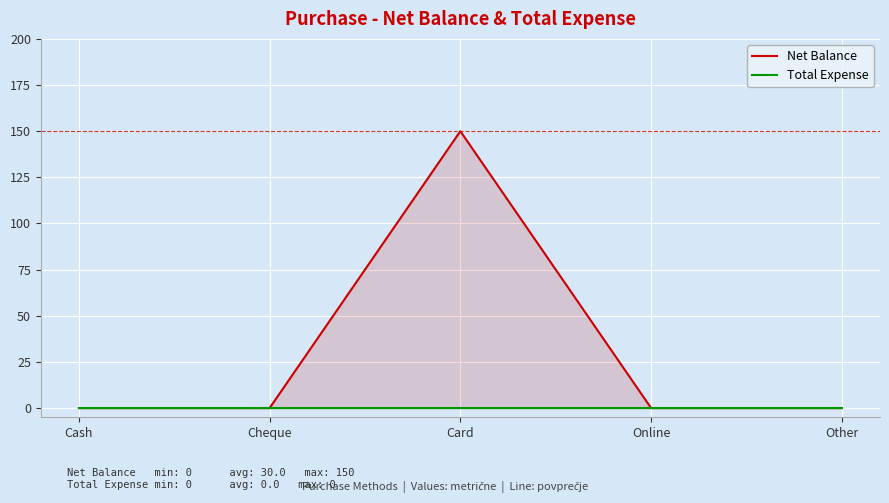

True or false: Total Expense and Net Balance cross at least once.

False